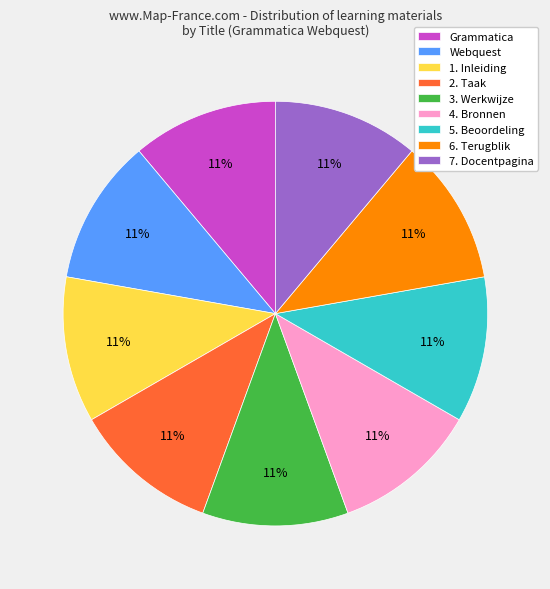

Is the sum of 7. Docentpagina and 2. Taak greater than half?

No